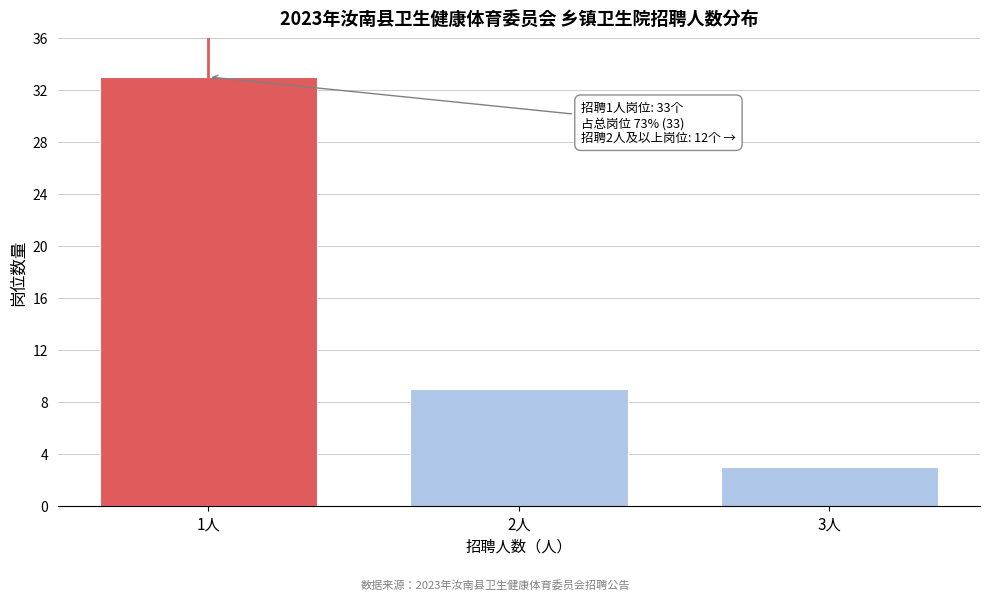

Reading left to right, extract all data points from this chart.

33	9	3